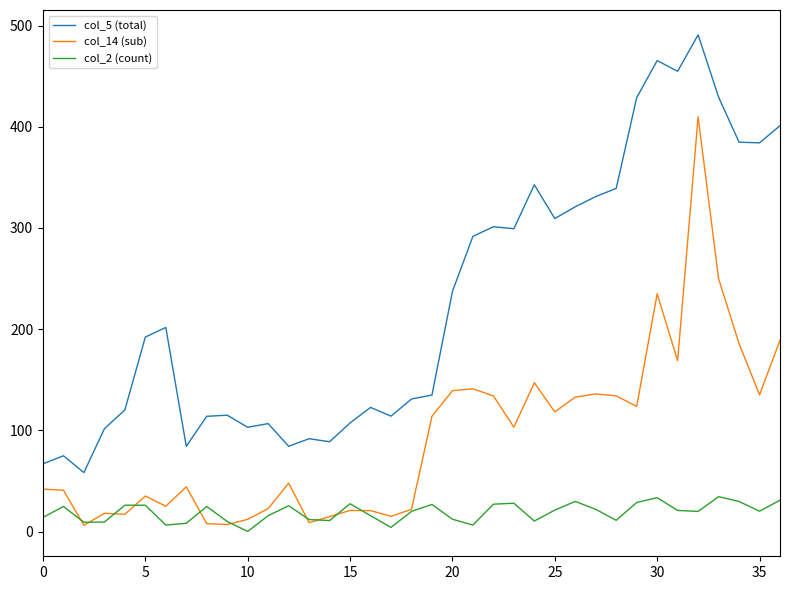

What is the highest value of the col_5 (total) series?

490.8